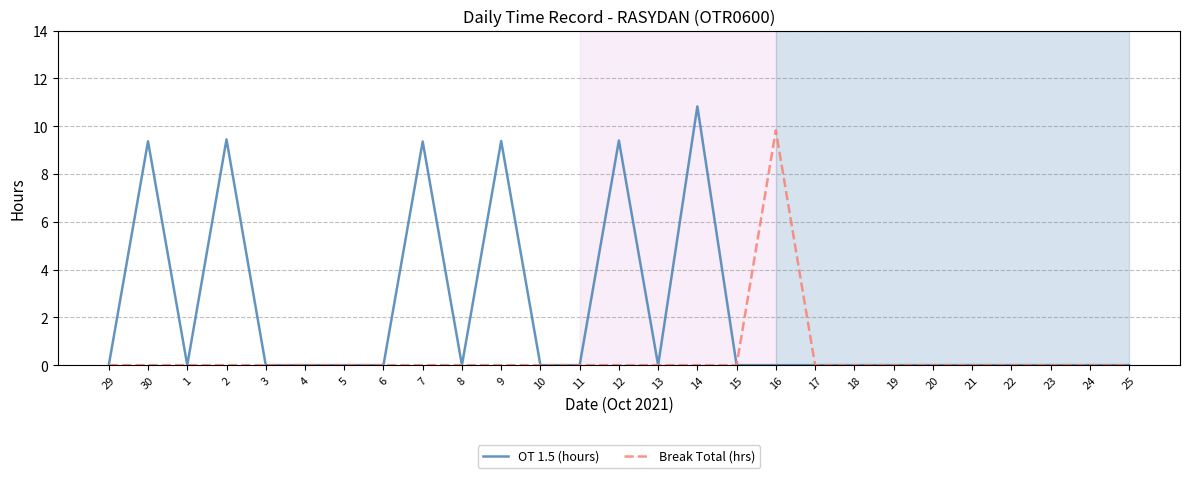

Which series has the largest range (max minus min)?

OT 1.5 (hours)